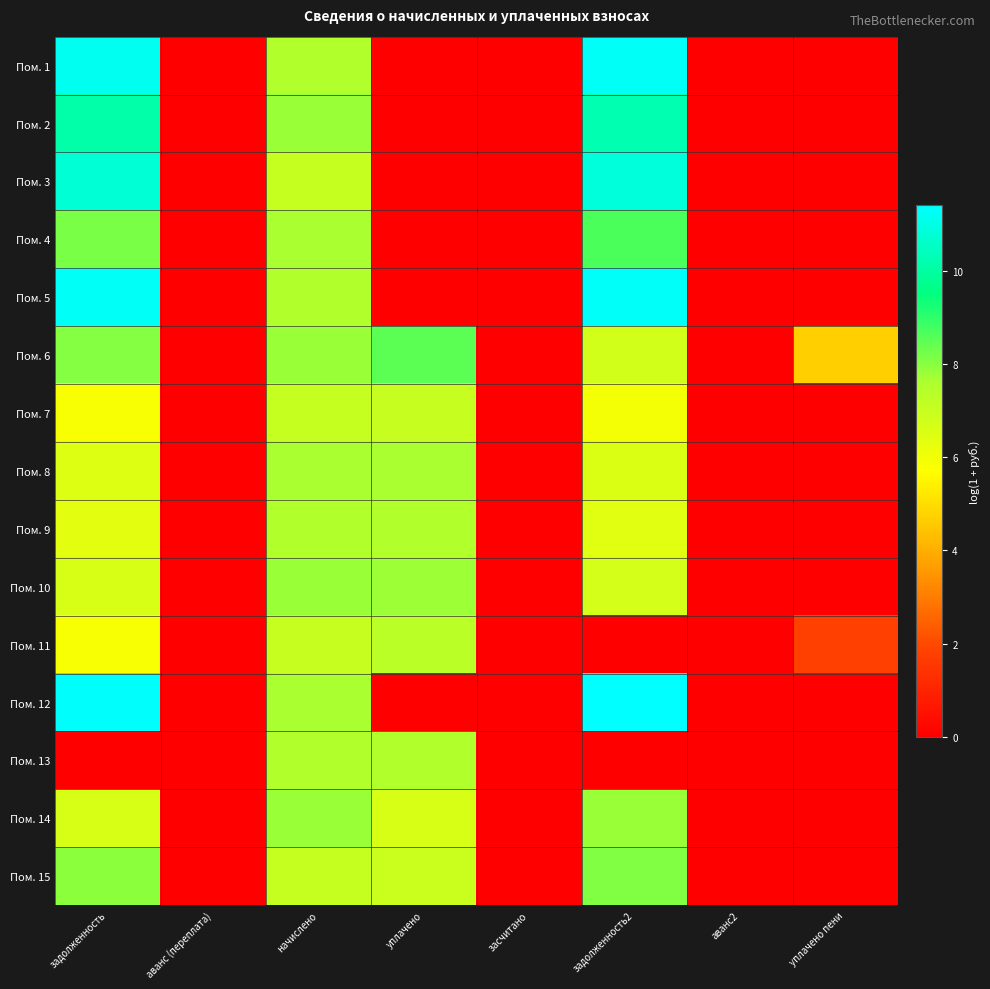

How many categories are shown in the chart?

8